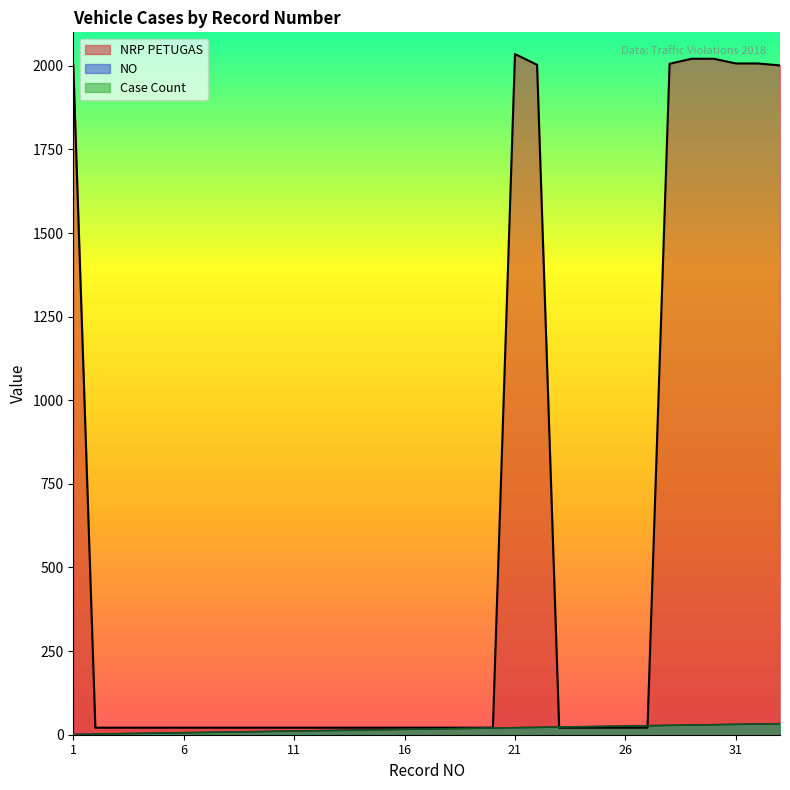

Does the chart have visible grid lines?

No